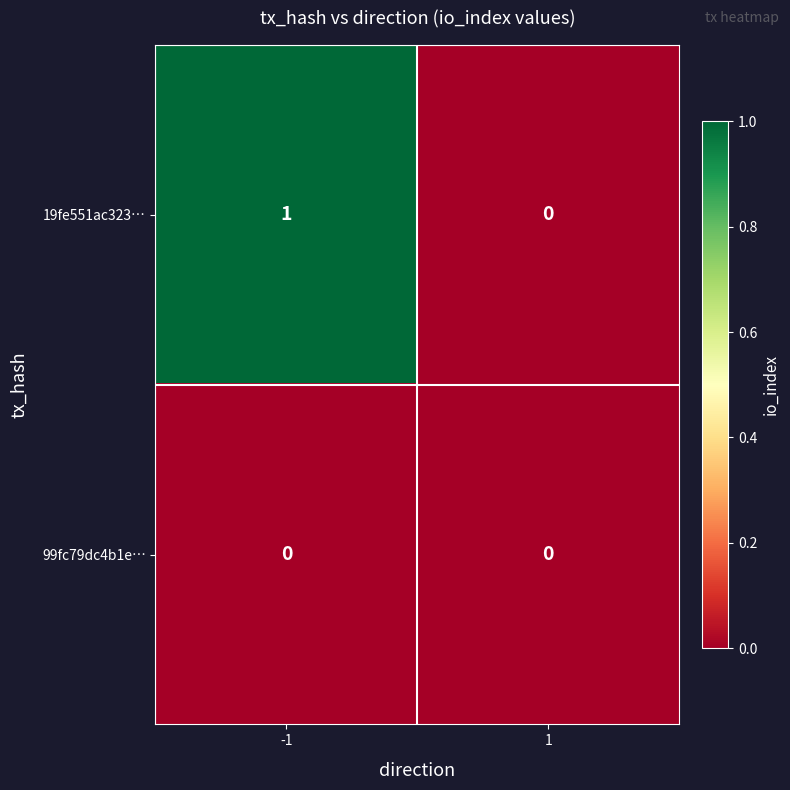

True or false: 19fe551ac323… has a value of 0 at 1.

True